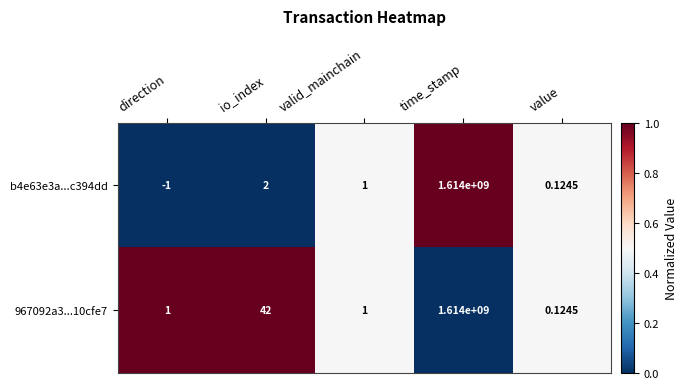

Rank the categories by b4e63e3a...c394dd value from highest to lowest.

time_stamp, io_index, valid_mainchain, value, direction